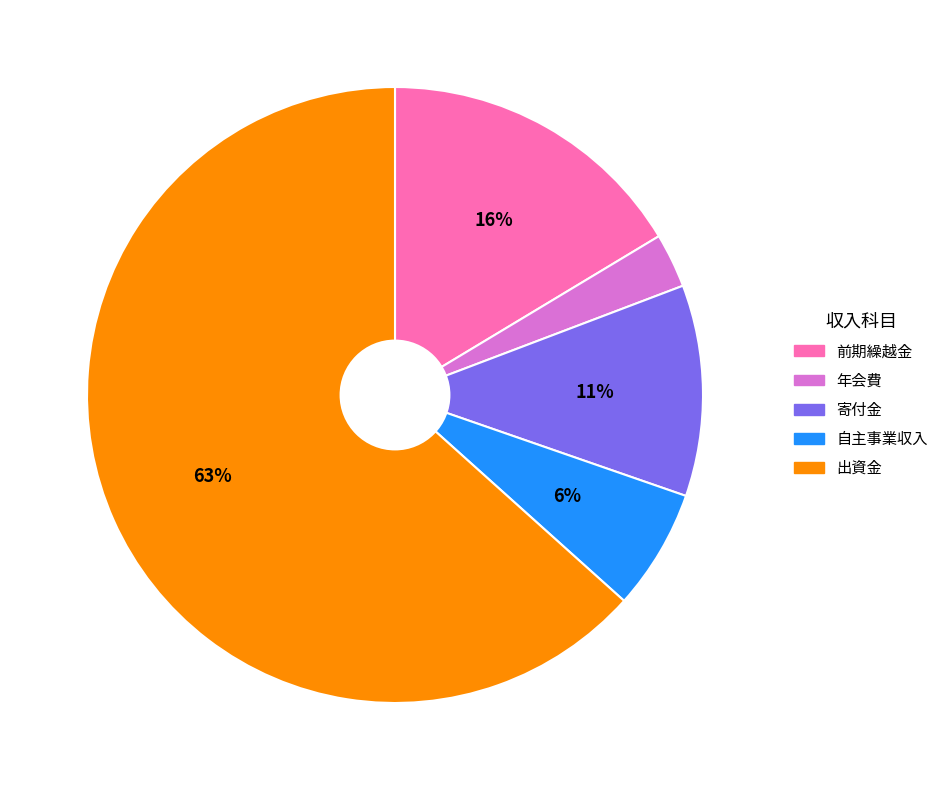

Is the sum of 出資金 and 年会費 greater than half?

Yes